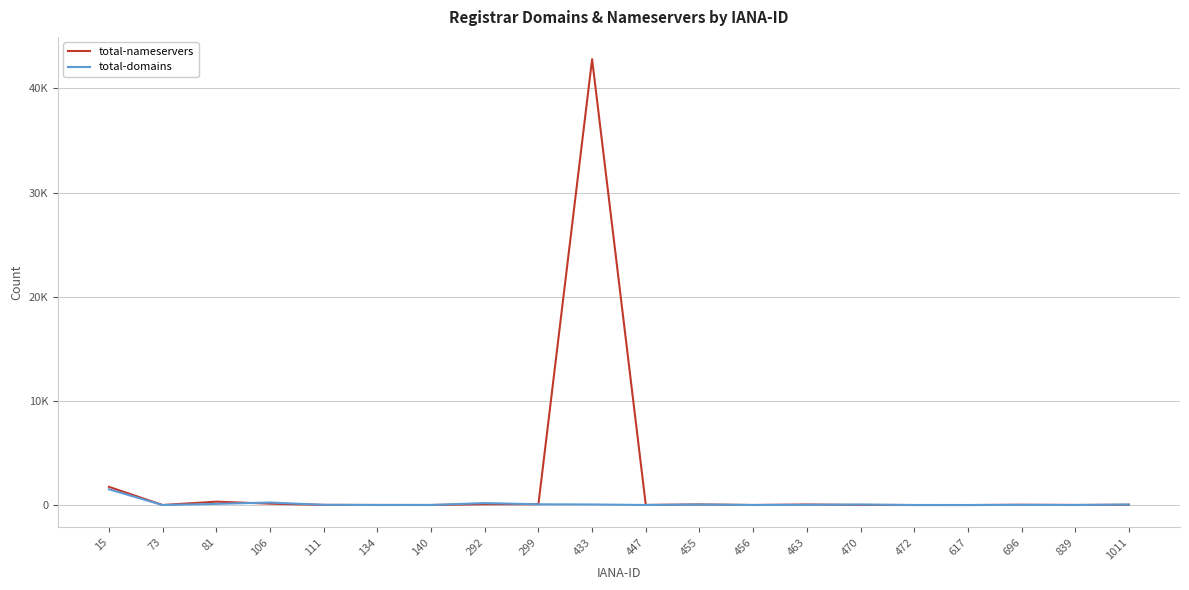

List the series in order of their peak value, highest first.

total-nameservers, total-domains